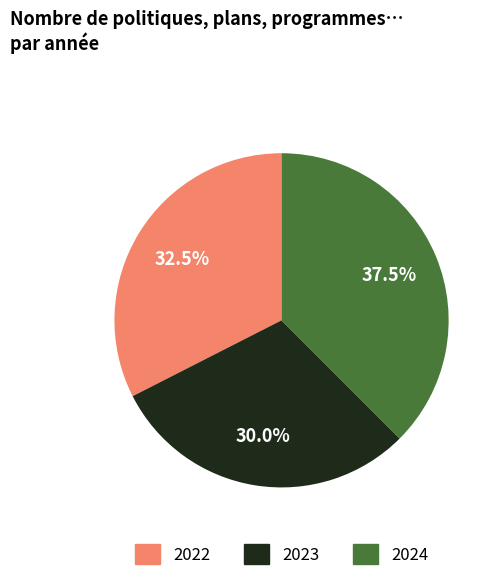

Does 2022 represent more than half of the total?

No